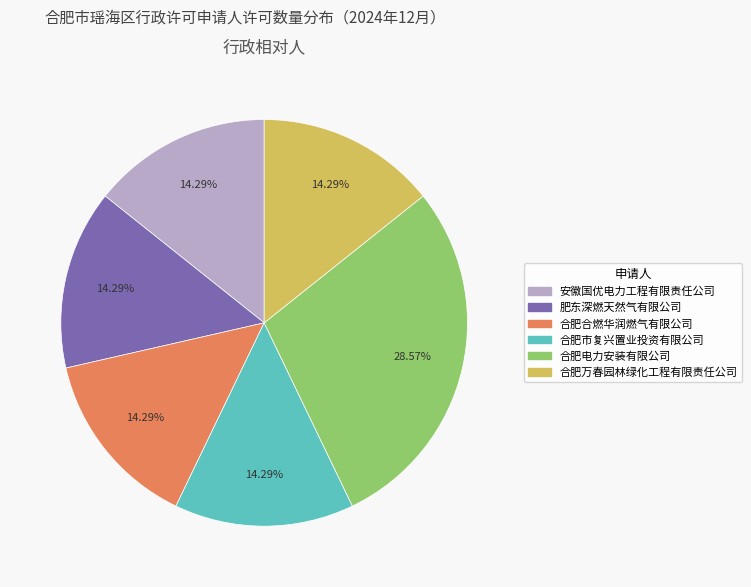

How many slices are in this pie chart?

6